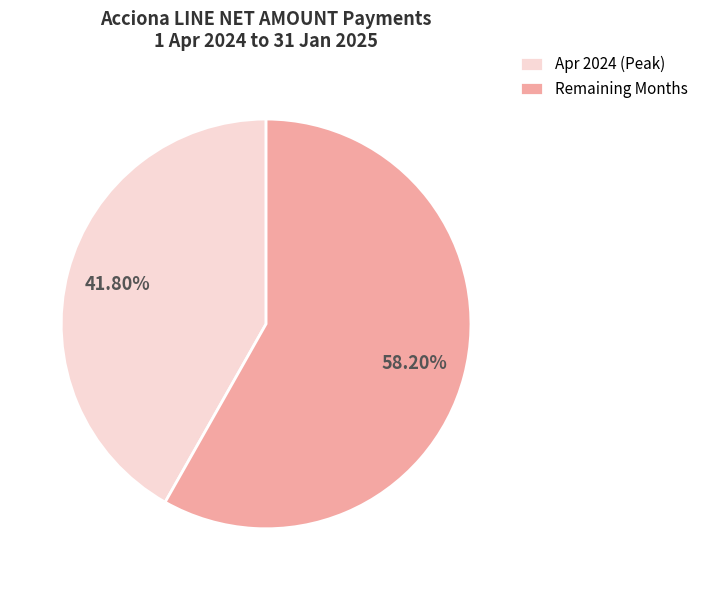

What is the largest slice in the pie chart?

Remaining Months